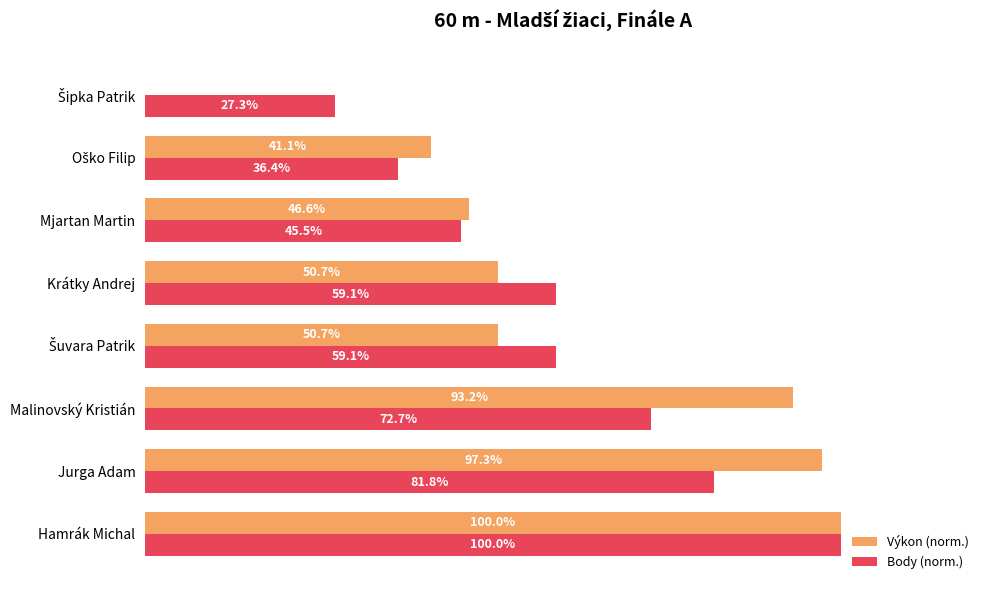

Which series has the largest total across all categories?

Body (norm.)